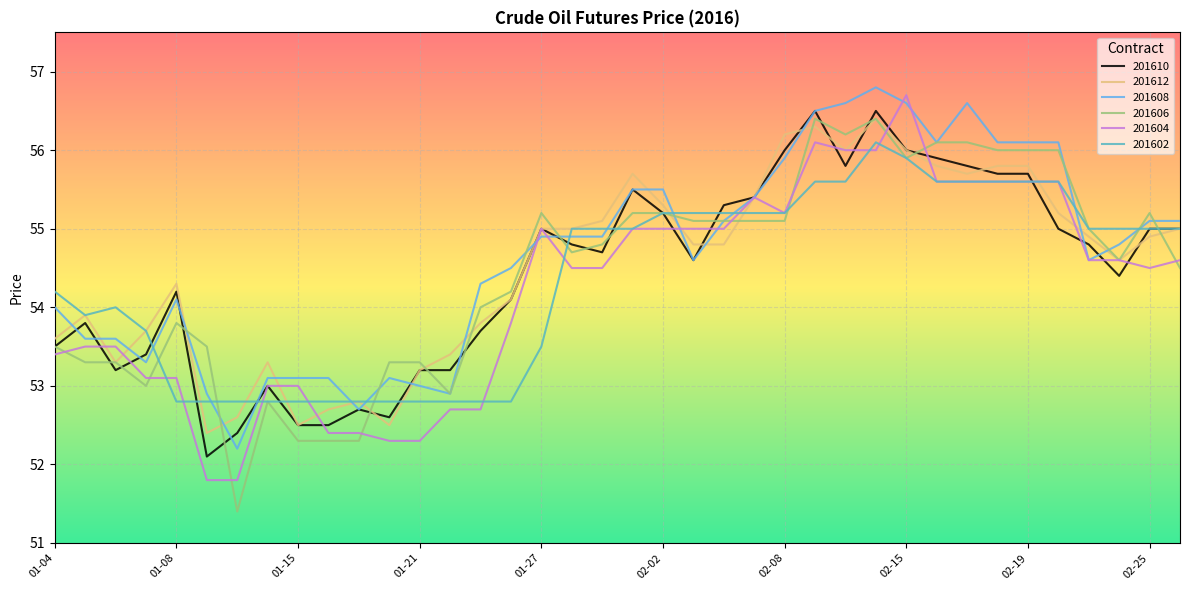

How many lines are shown in the chart?

6